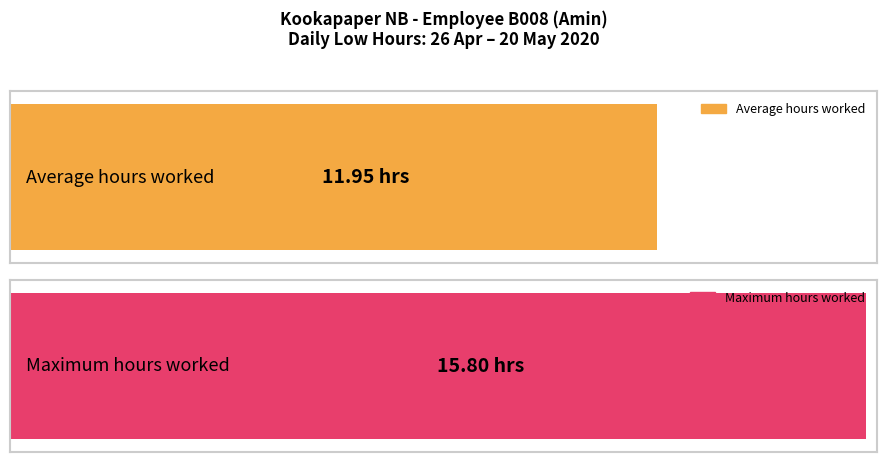

True or false: the data shows 18.1 at 11-Mon.

False